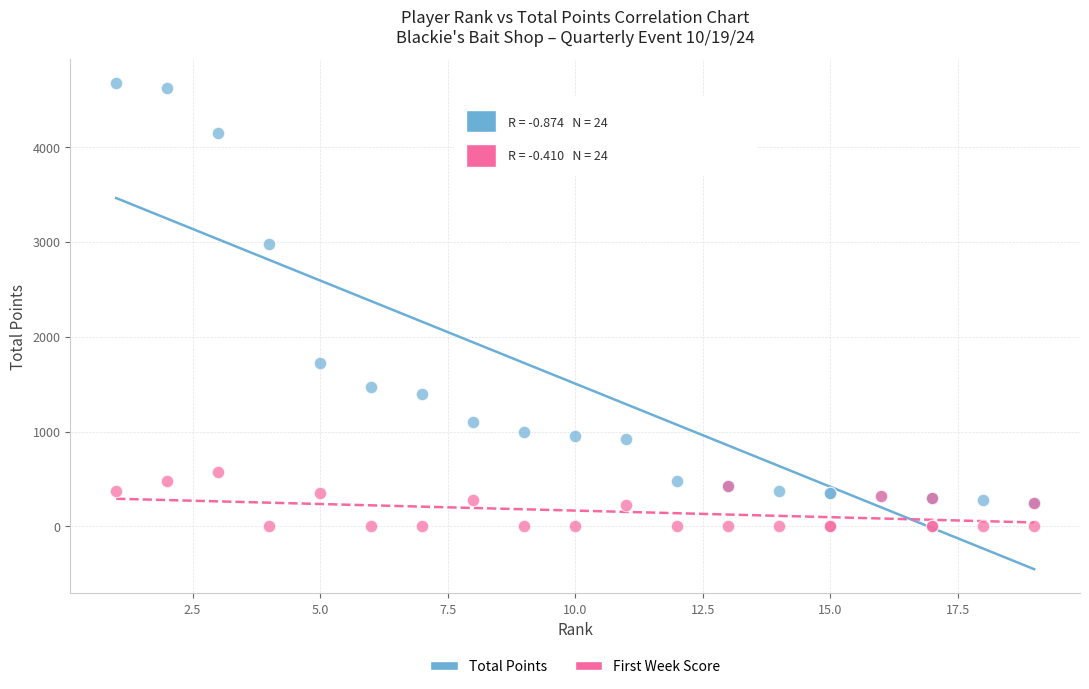

In the Total Points series, what Y value is closest to 2462?

2975